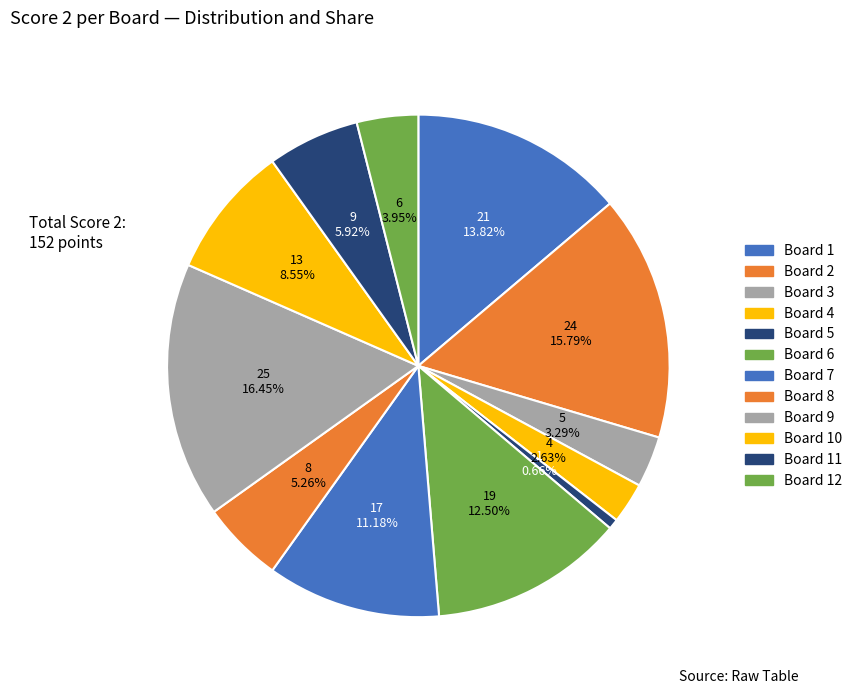

How many slices are in this pie chart?

12